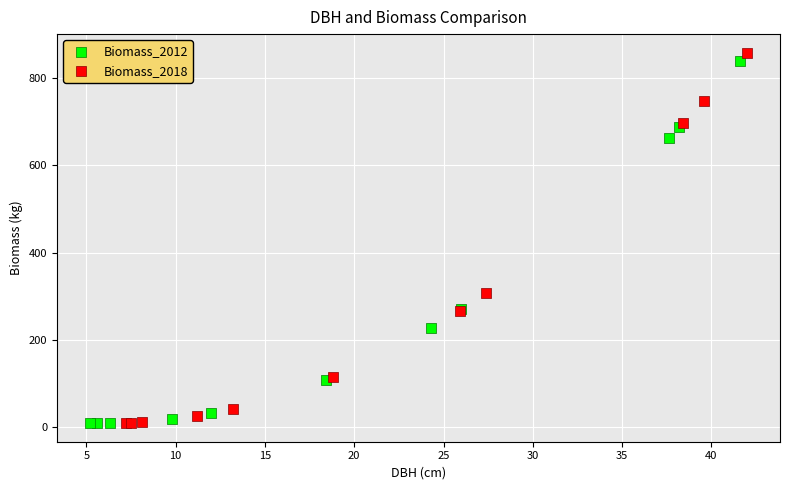

Which series has the largest Y range (max minus min)?

Biomass_2018